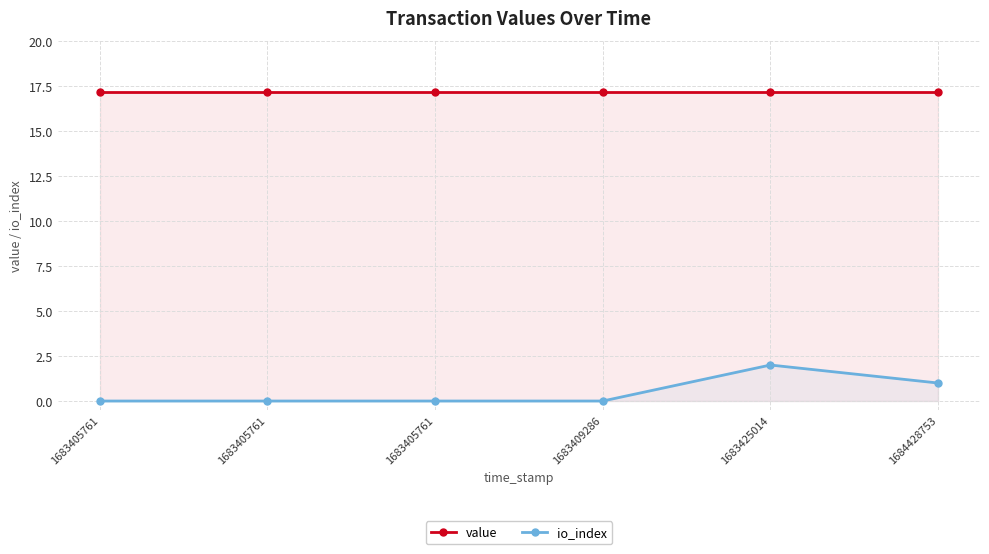

Which category has the highest value in the value series?

1683405761